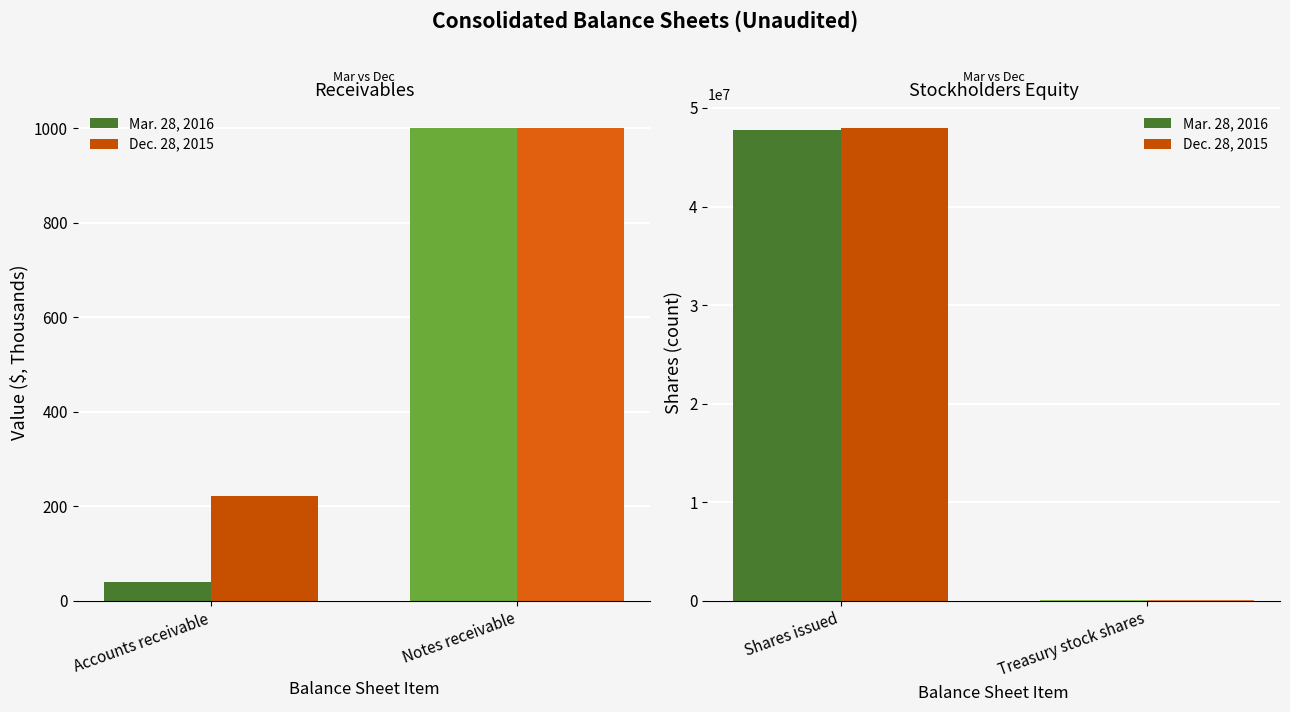

At Shares issued, list the series in order from smallest to largest.

Mar. 28, 2016, Dec. 28, 2015